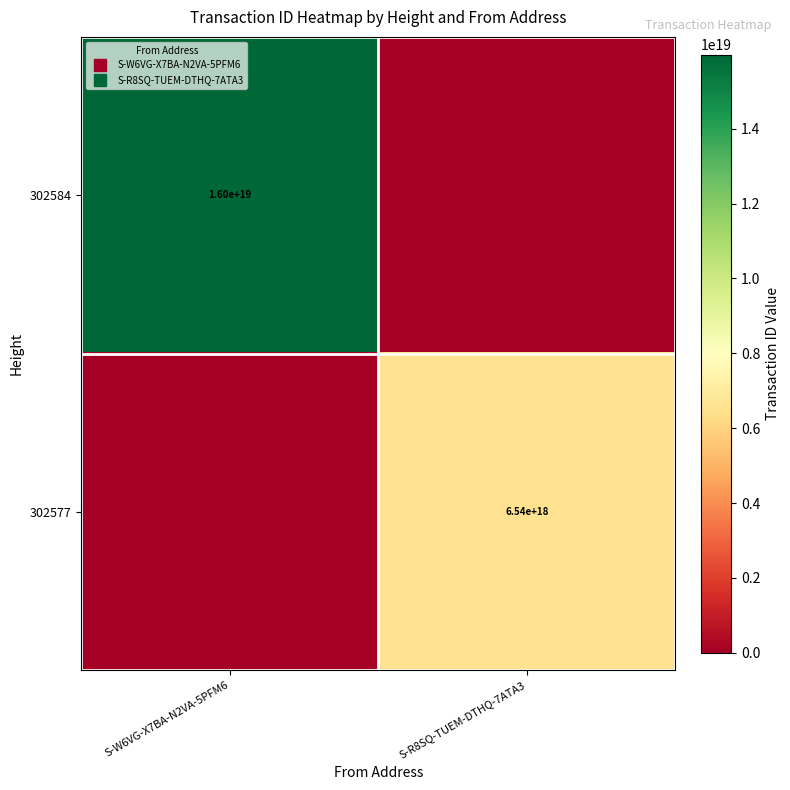

Between S-R8SQ-TUEM-DTHQ-7ATA3 and S-W6VG-X7BA-N2VA-5PFM6, which is larger?

S-W6VG-X7BA-N2VA-5PFM6